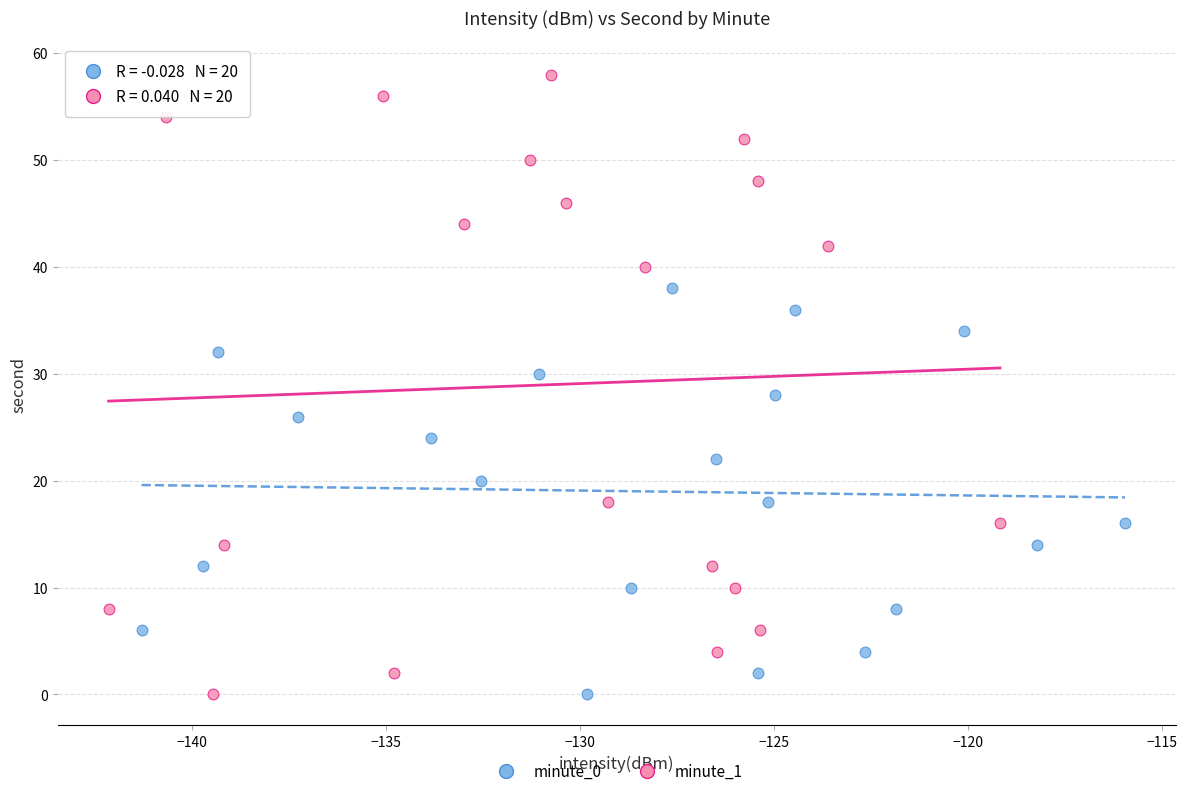

Which series reaches the maximum Y coordinate?

minute_1